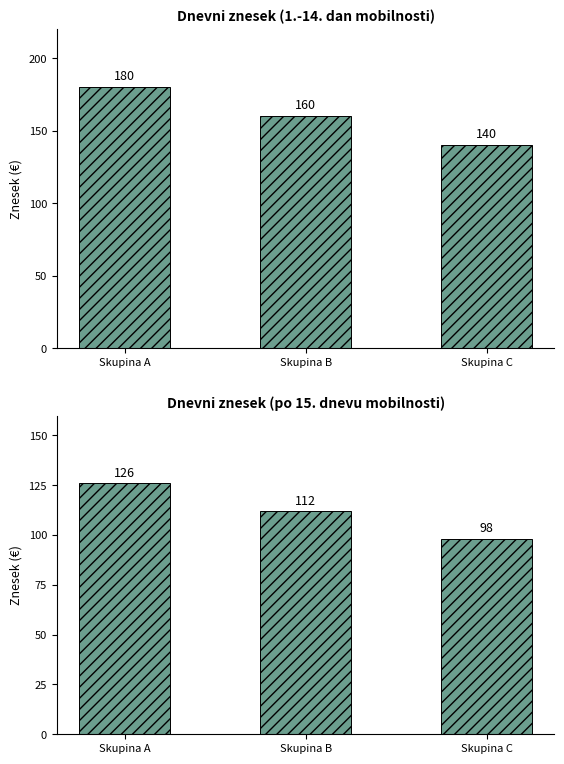

What is the difference between the highest and lowest values at Skupina B?

48